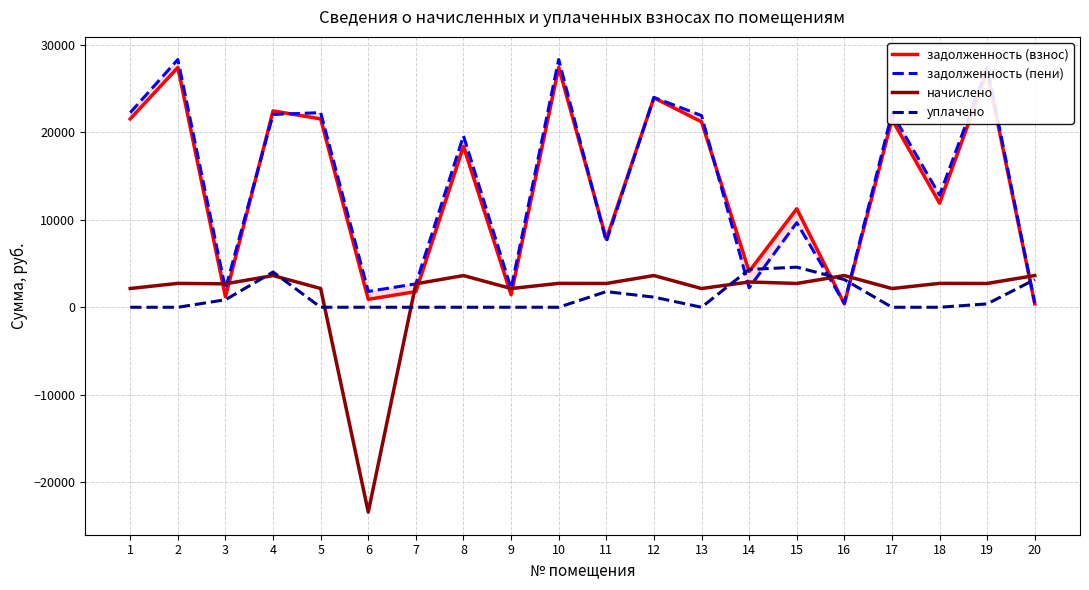

How many data points in начислено are less than 2722?

8